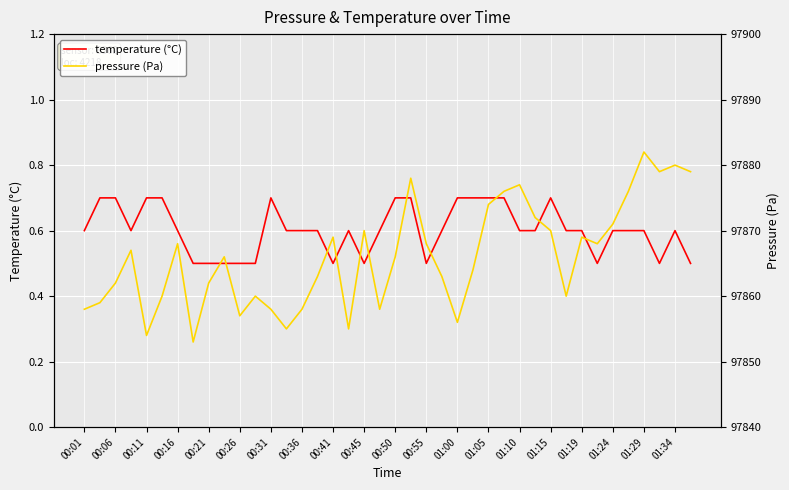

Which series has the largest range (max minus min)?

pressure (Pa)